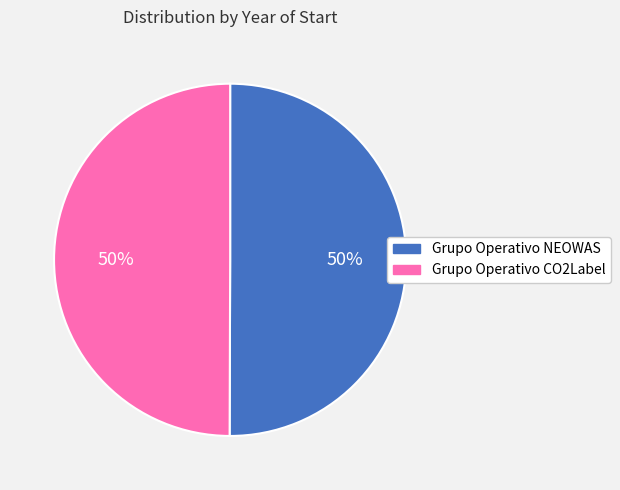

Combined, do Grupo Operativo CO2Label and Grupo Operativo NEOWAS account for over 50%?

Yes